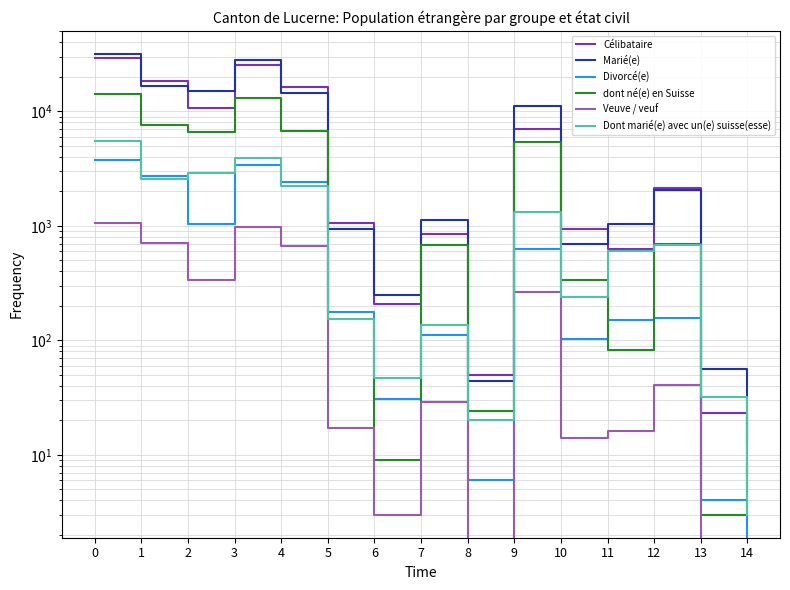

Which has a higher value, 14 or 1?

1